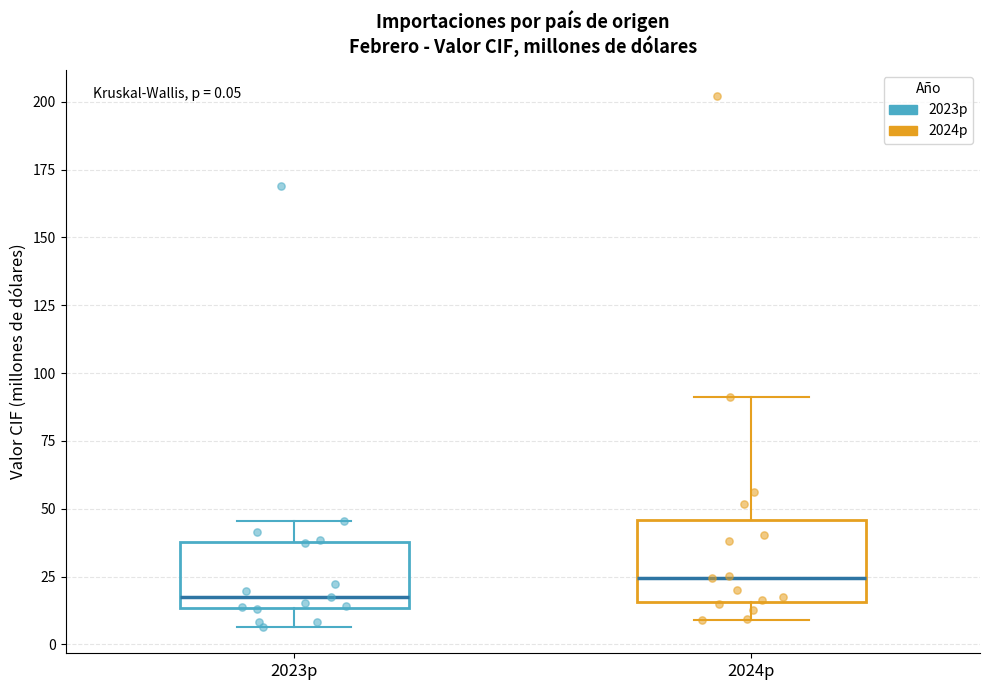

Comparing the boxes themselves (not the whiskers), which one is the tallest?

2024p